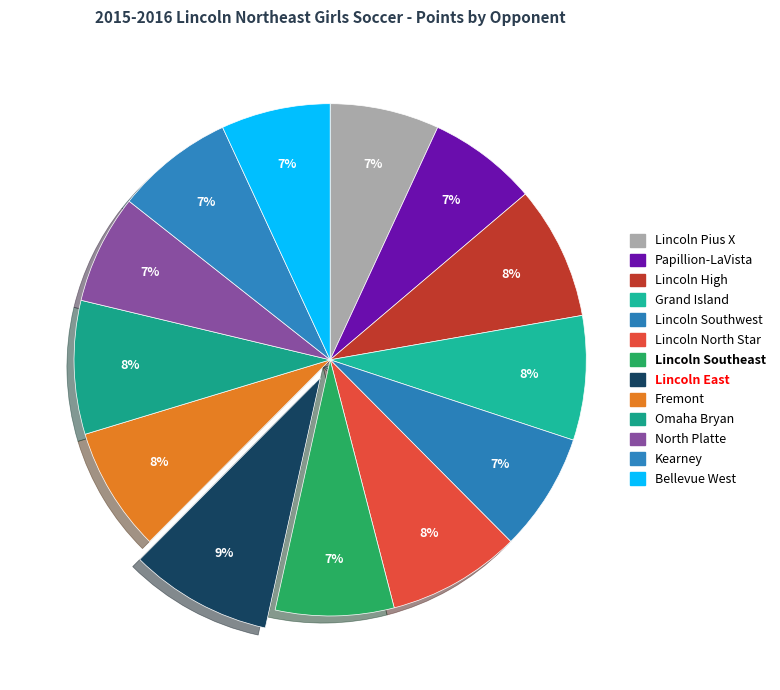

Which has a higher value, Lincoln East or Papillion-LaVista?

Lincoln East